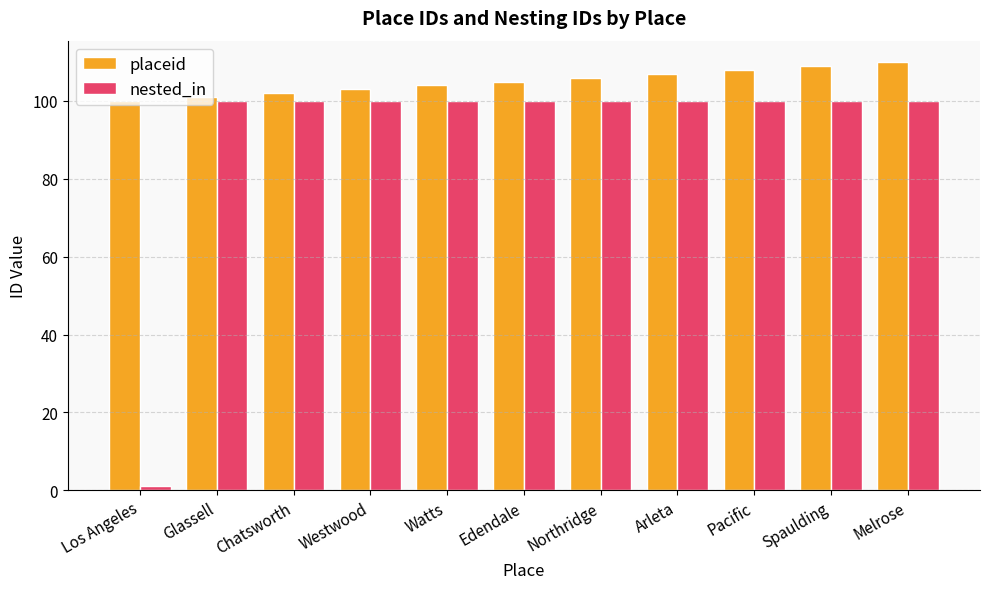

Rank the series by their average value, from highest to lowest.

placeid, nested_in